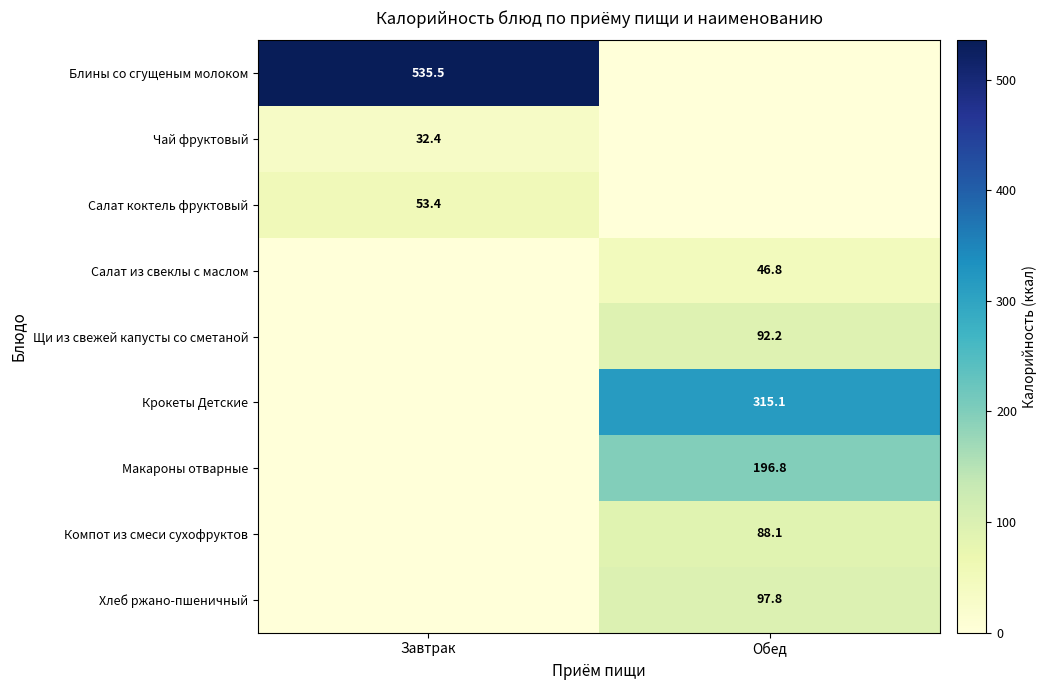

Is it true that Макароны отварные equals 196.8 at Обед?

True